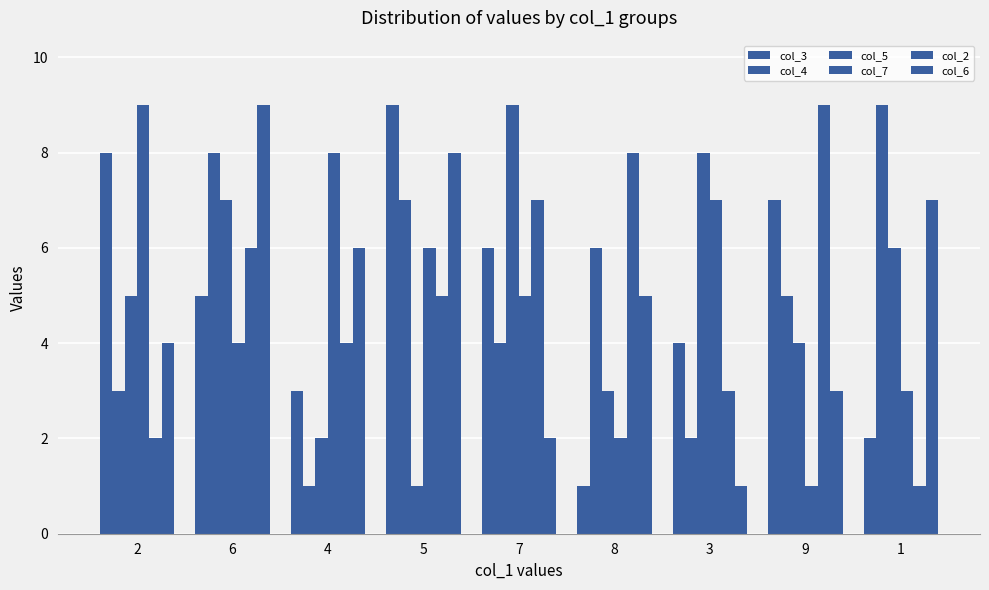

The value of col_3 at 4 is 3. True or false?

True